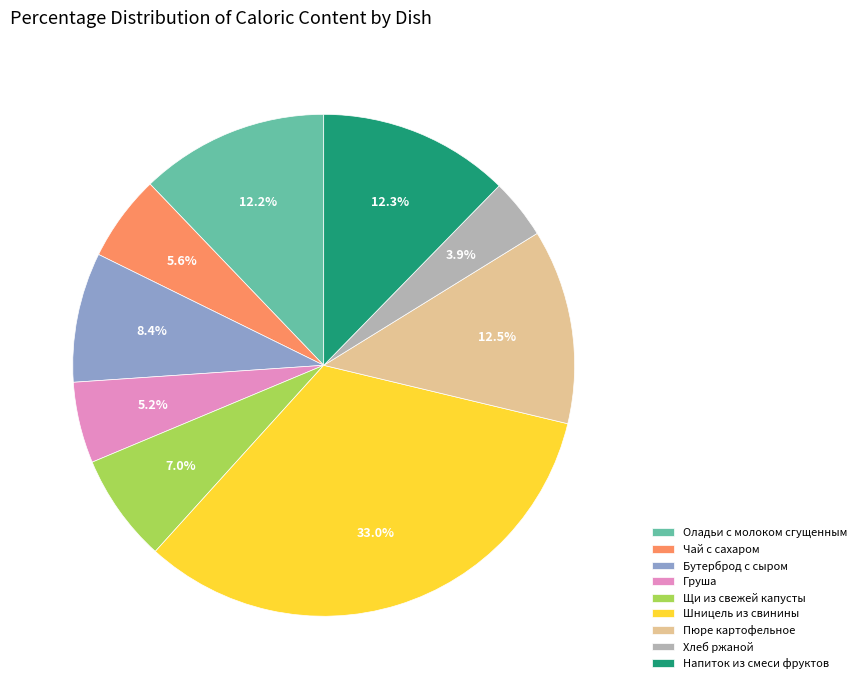

Approximately how many times larger is the value at Бутерброд с сыром compared to Груша?

1.6